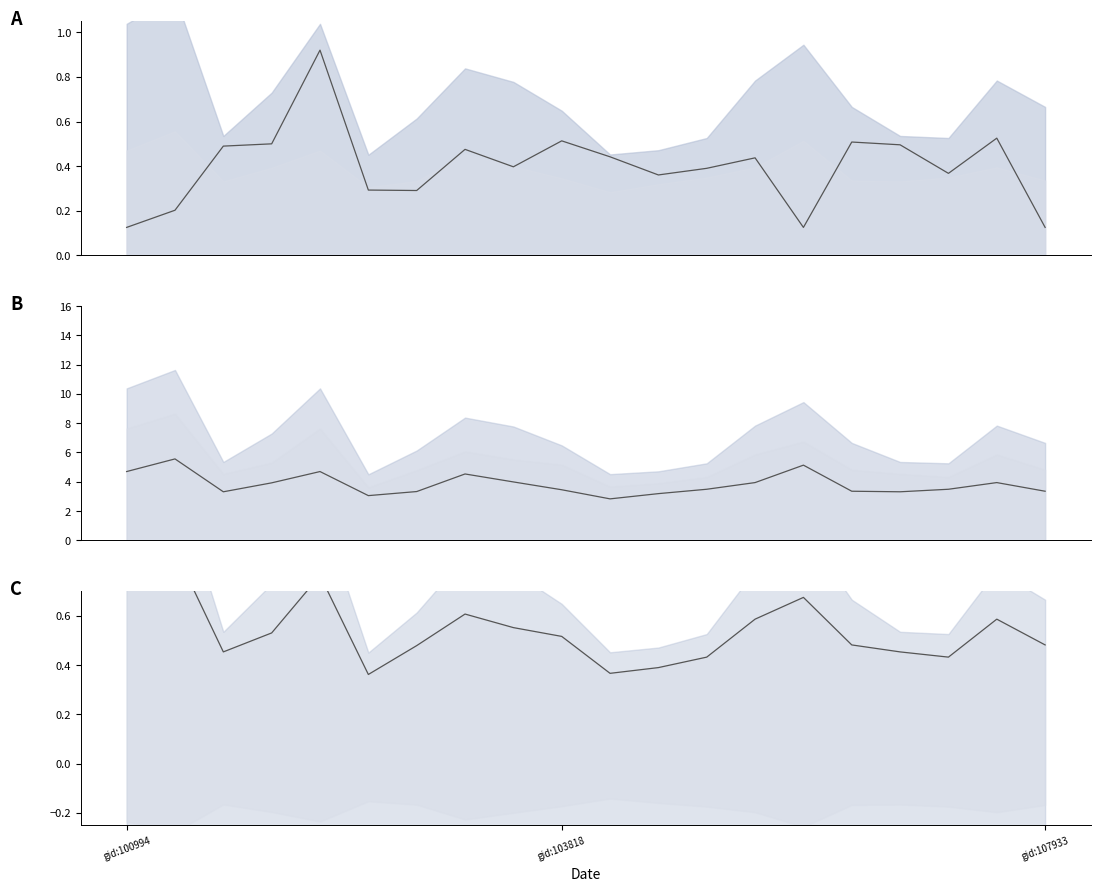

Count the dnbrad values in the range 0 to 1.

20